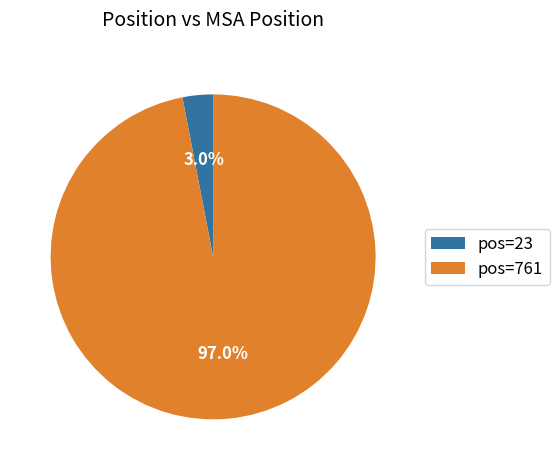

Is pos=23 the majority of the pie?

No